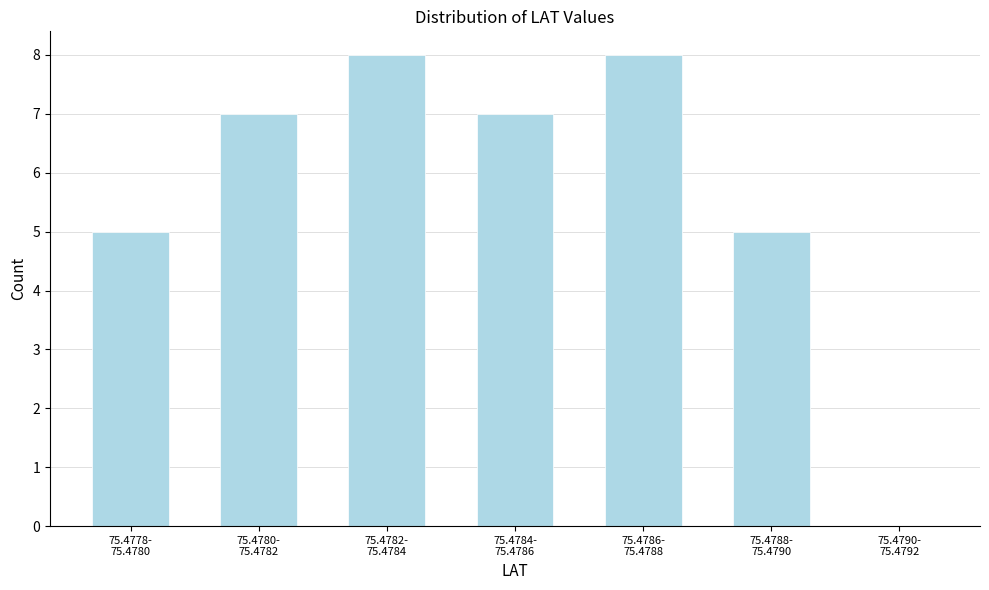

What is the sum of all values?

40